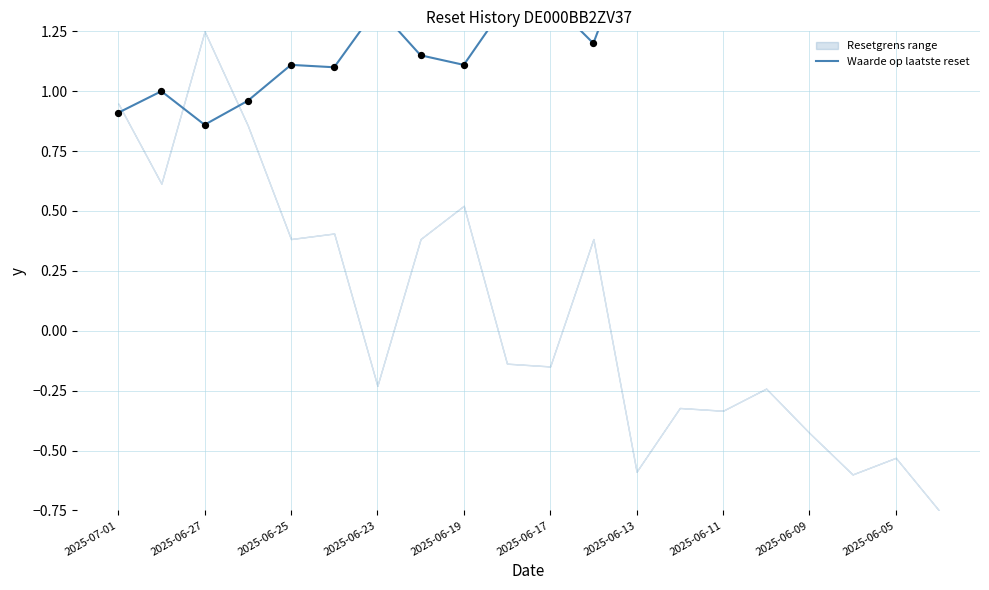

Between 2025-06-19 and 17, which is larger?

17